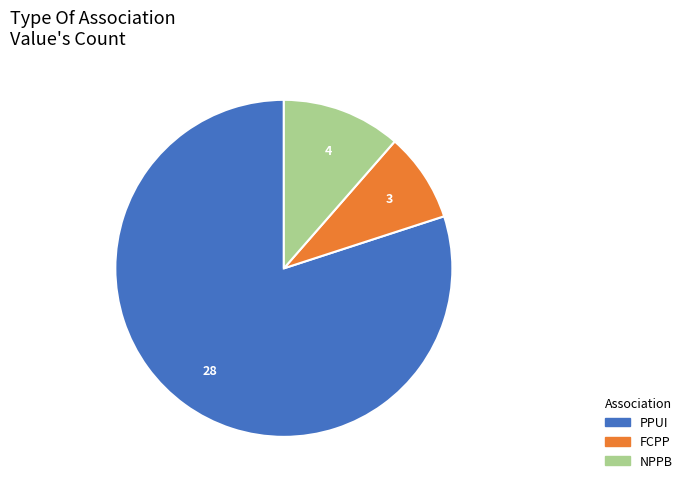

How many segments does this pie chart have?

3